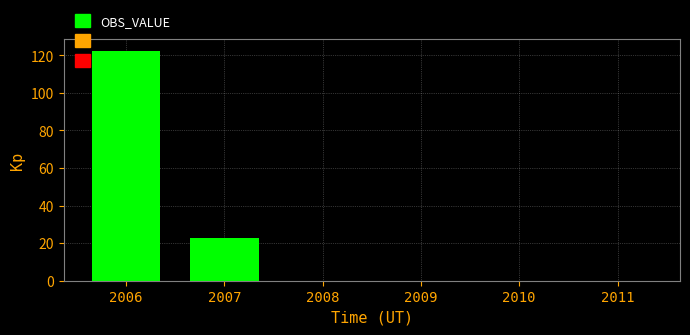

Read the value at 2006.

122.5